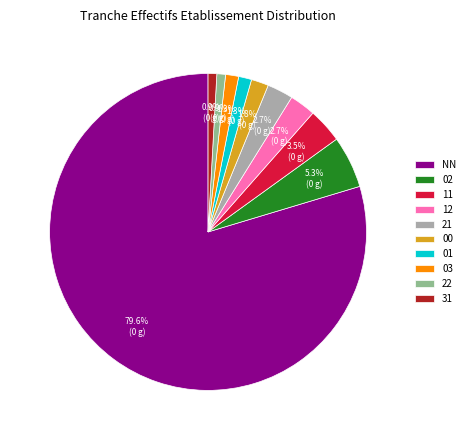

Combined, what portion of the pie is 00 and 01?

3.1%